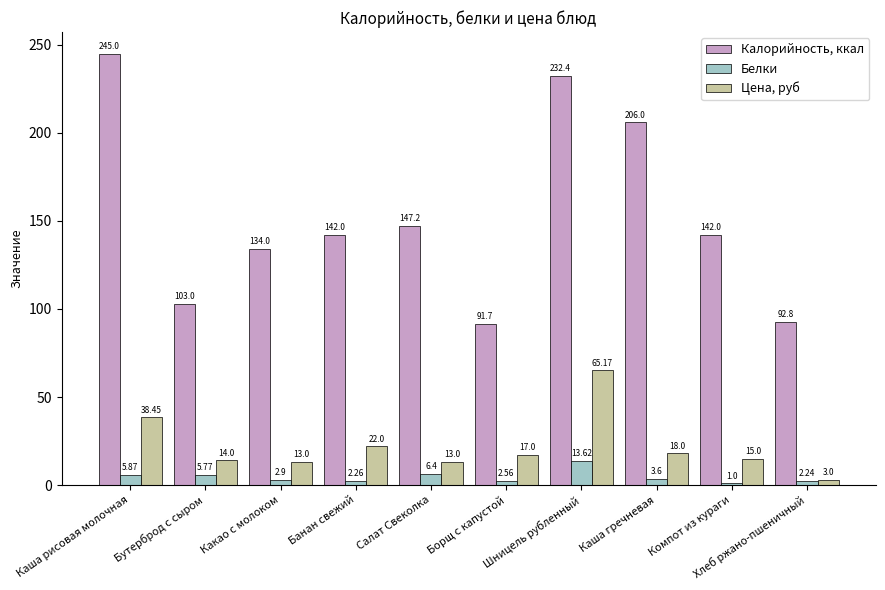

How many bars are there in each group?

3